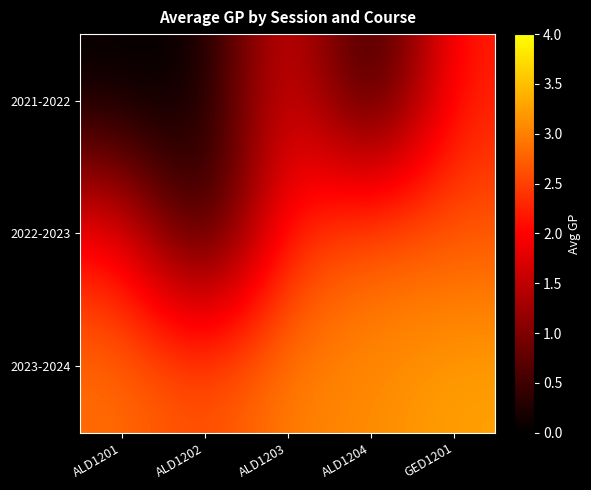

At which category is the sum across all series the highest?

GED1201